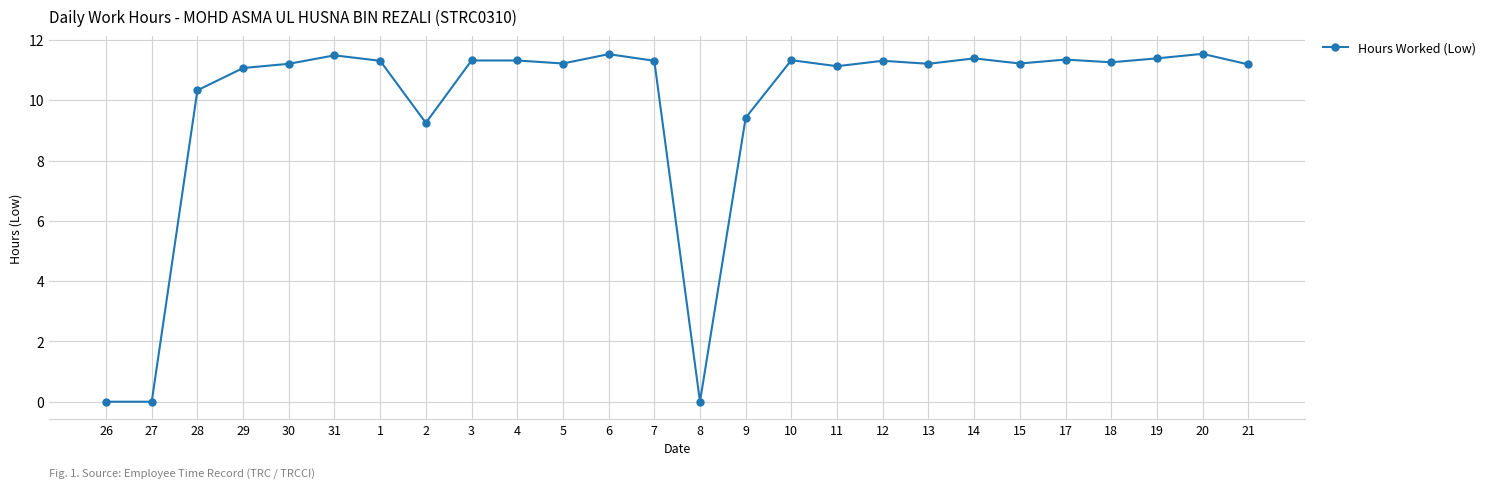

True or false: the data has more than 1 interior local peaks.

True